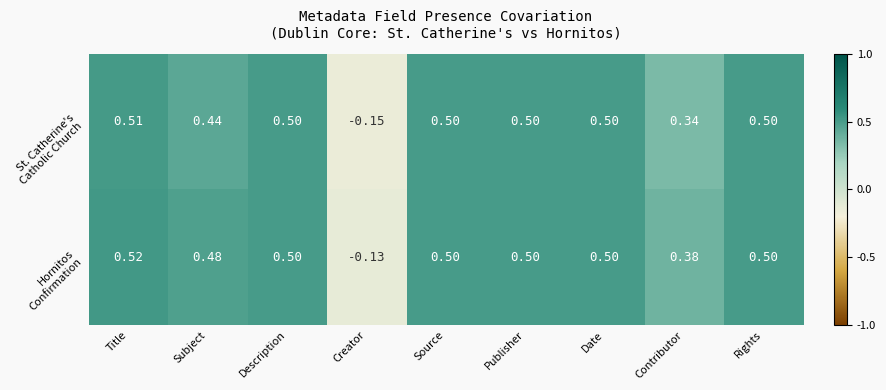

Which category has the highest value across all series?

Title